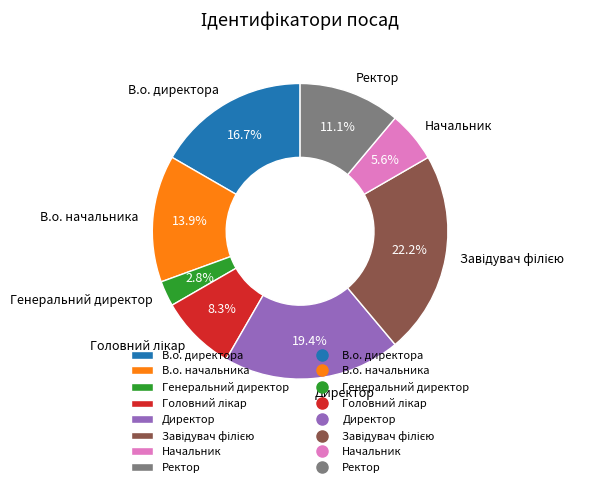

Is there any slice that represents more than half of the pie?

No